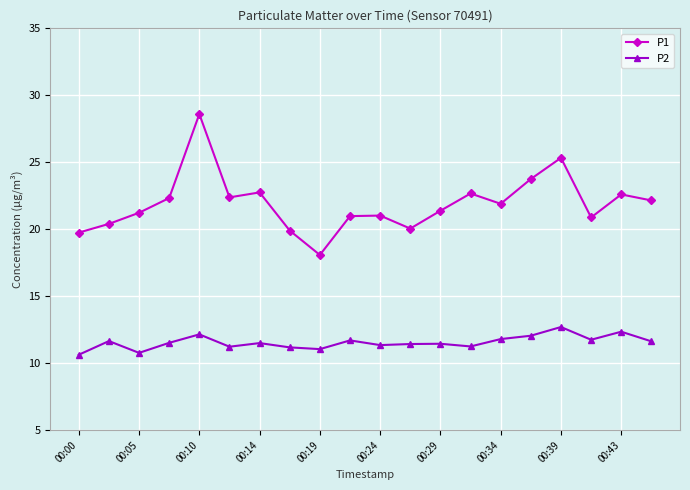

True or false: P2 has more than 2 interior local peaks.

True